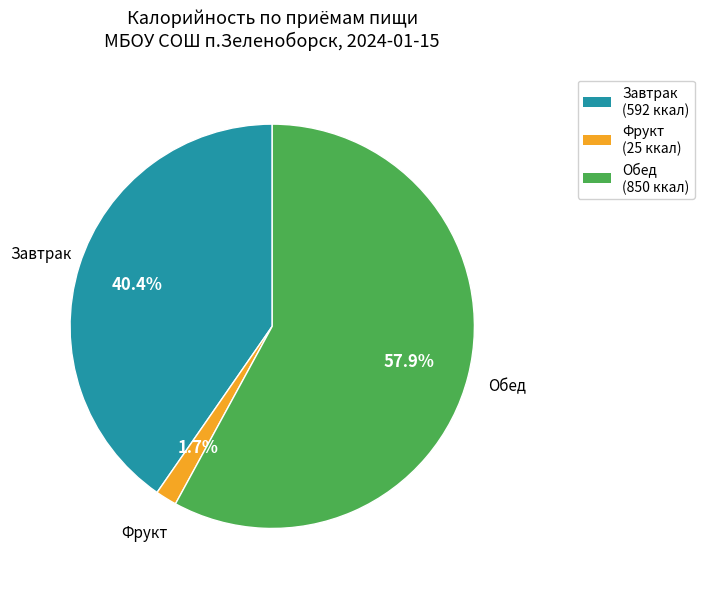

Which slice is the largest?

Обед